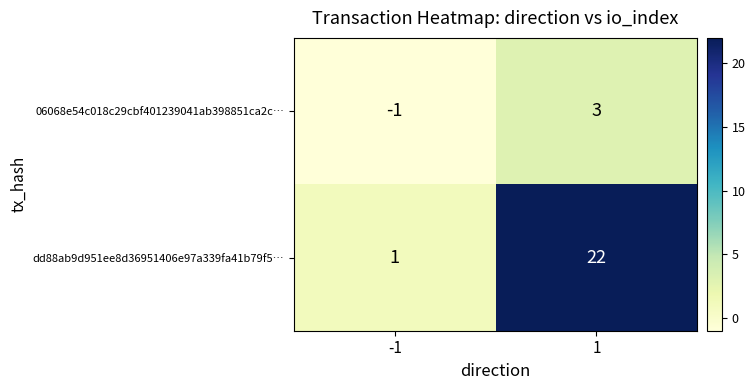

What is the difference between the dd88ab9d951ee8d36951406e97a339fa41b79f5… values at -1 and 1?

21